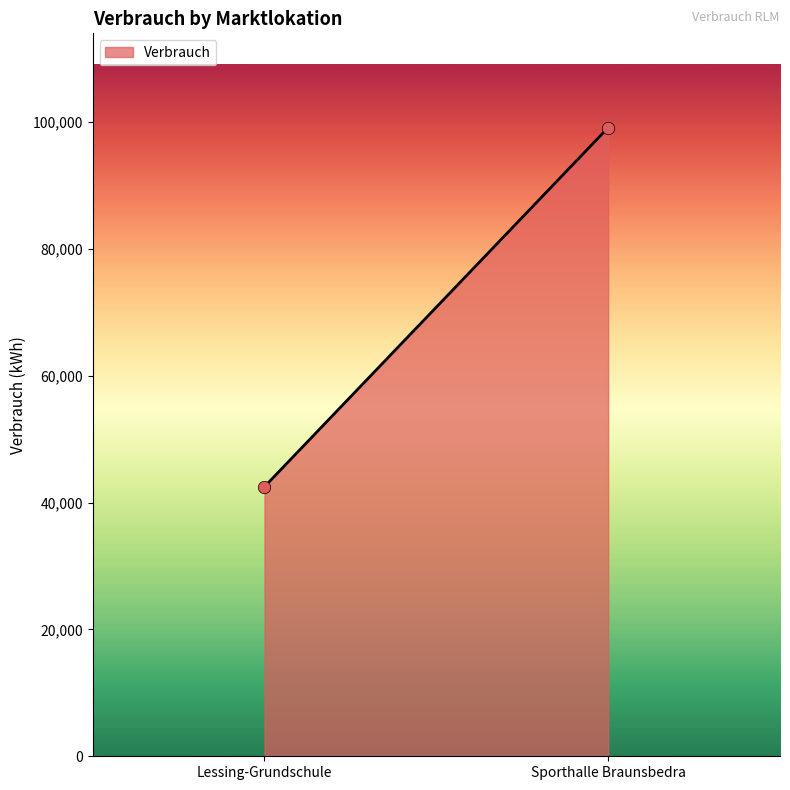

What is the average Y value?

70804.9